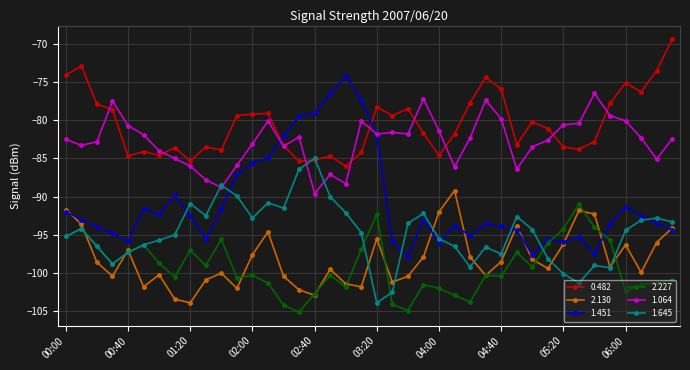

In 1.064, how many points are lower than both neighbors (excluding endpoints)?

10